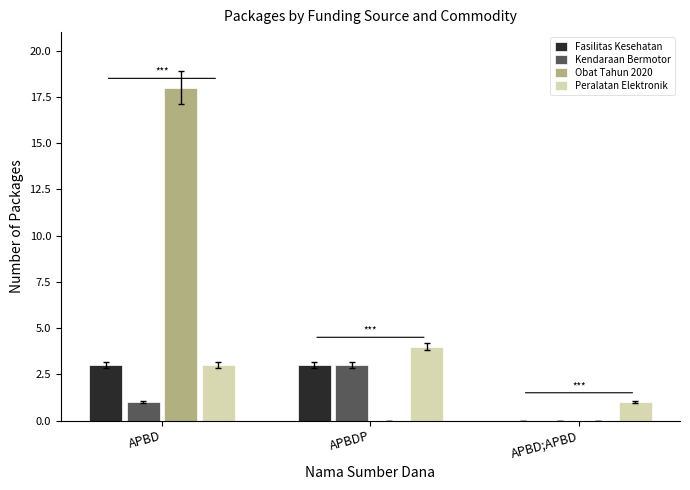

What is the total value across all series at APBDP?

10